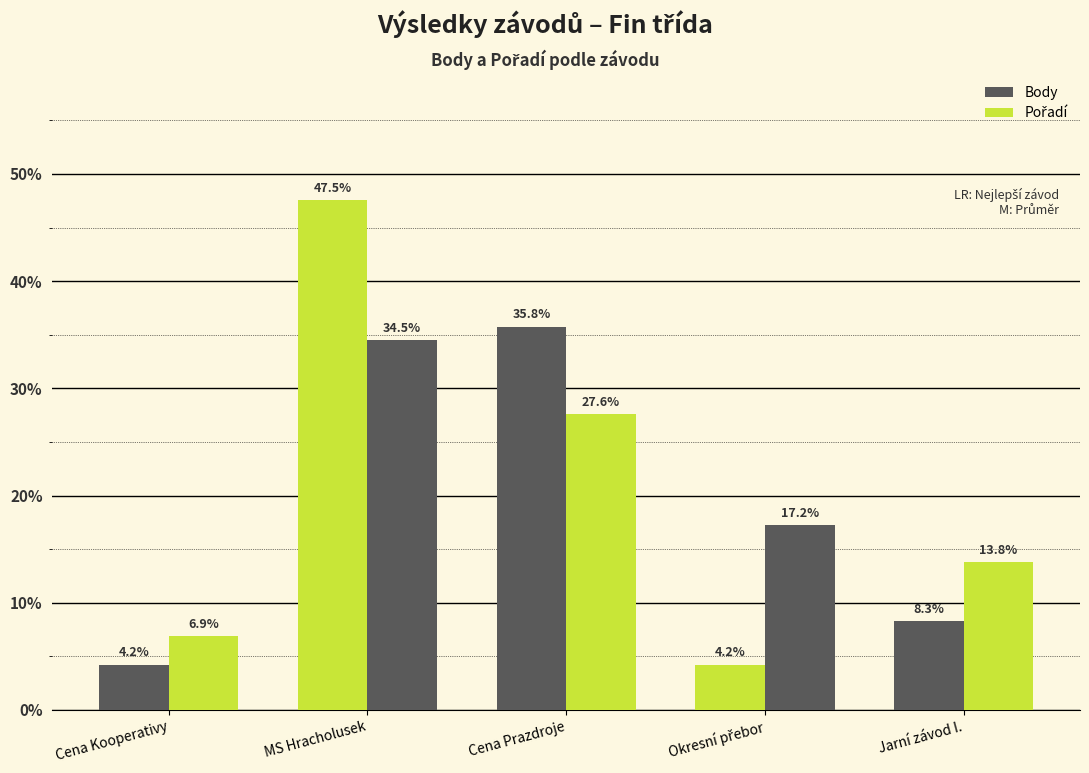

At how many categories does at least one series exceed 21?

2